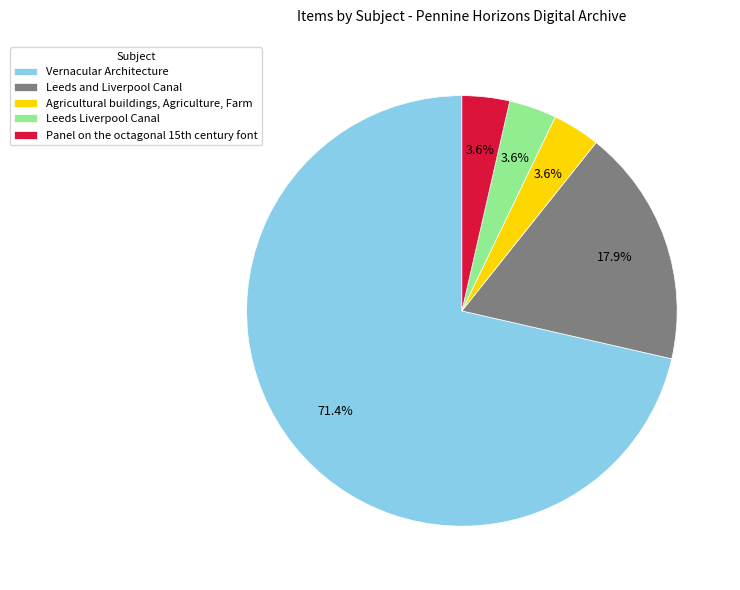

Between Vernacular Architecture and Leeds and Liverpool Canal, which is larger?

Vernacular Architecture